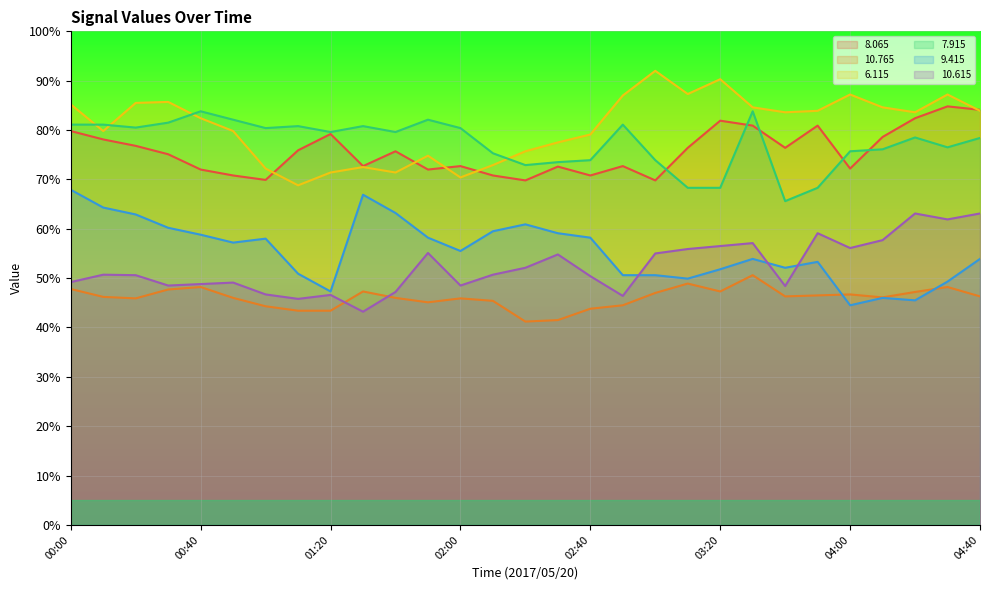

Reading right to left, transcribe all the data shown in this chart.

  8.065: 84.1	84.8	82.4	78.6	72.2	80.9	76.4	80.9	81.9	76.4	69.8	72.7	70.8	72.6	69.8	70.8	72.7	72.0	75.7	72.7	79.2	75.9	69.9	70.8	72.0	75.1	76.8	78.1	79.8
 10.765: 46.3	48.2	47.2	46.1	46.7	46.5	46.3	50.6	47.3	48.9	47.0	44.5	43.8	41.5	41.2	45.4	45.9	45.1	46.0	47.3	43.4	43.4	44.3	46.0	48.2	47.7	45.9	46.2	47.8
  6.115: 83.9	87.2	83.6	84.6	87.2	83.9	83.6	84.6	90.3	87.3	92.0	87.0	79.1	77.5	75.7	72.9	70.4	74.8	71.4	72.5	71.4	68.8	72.2	79.8	82.4	85.7	85.5	79.8	85.2
  7.915: 78.4	76.5	78.5	76.1	75.7	68.3	65.6	83.8	68.3	68.3	73.9	81.1	73.9	73.5	72.9	75.3	80.4	82.1	79.6	80.8	79.6	80.8	80.4	82.1	83.8	81.5	80.5	81.1	81.1
  9.415: 53.9	49.3	45.5	46.0	44.5	53.3	52.1	53.9	51.8	49.9	50.6	50.6	58.2	59.1	60.9	59.5	55.5	58.2	63.2	66.9	47.3	50.9	58.0	57.2	58.8	60.2	62.9	64.3	67.9
 10.615: 63.1	61.9	63.1	57.7	56.1	59.1	48.4	57.1	56.5	55.9	55.0	46.4	50.4	54.8	52.1	50.7	48.5	55.1	47.2	43.2	46.6	45.8	46.7	49.1	48.8	48.5	50.6	50.7	49.2